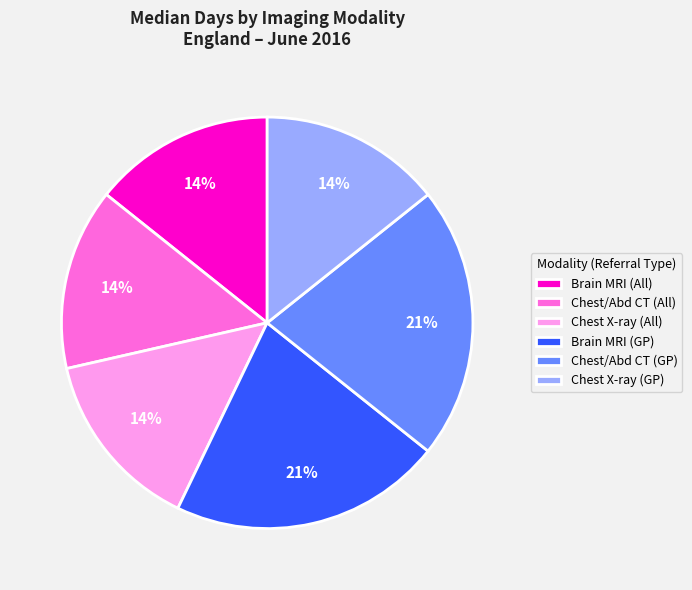

Does Chest X-ray (GP) account for over 50% of the chart?

No